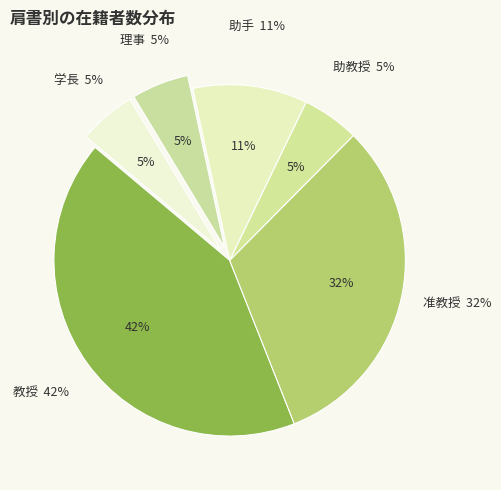

How many slices are in this pie chart?

6